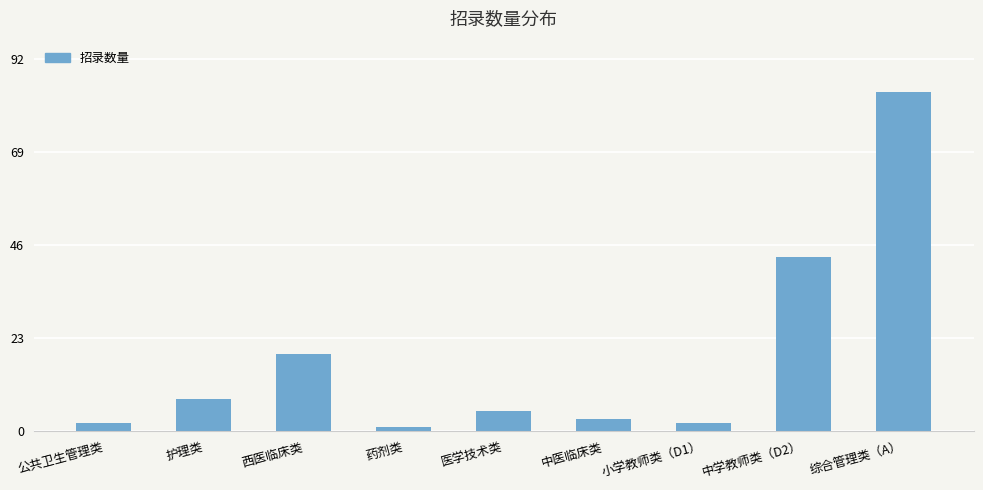

Does the chart contain stacked bars?

No